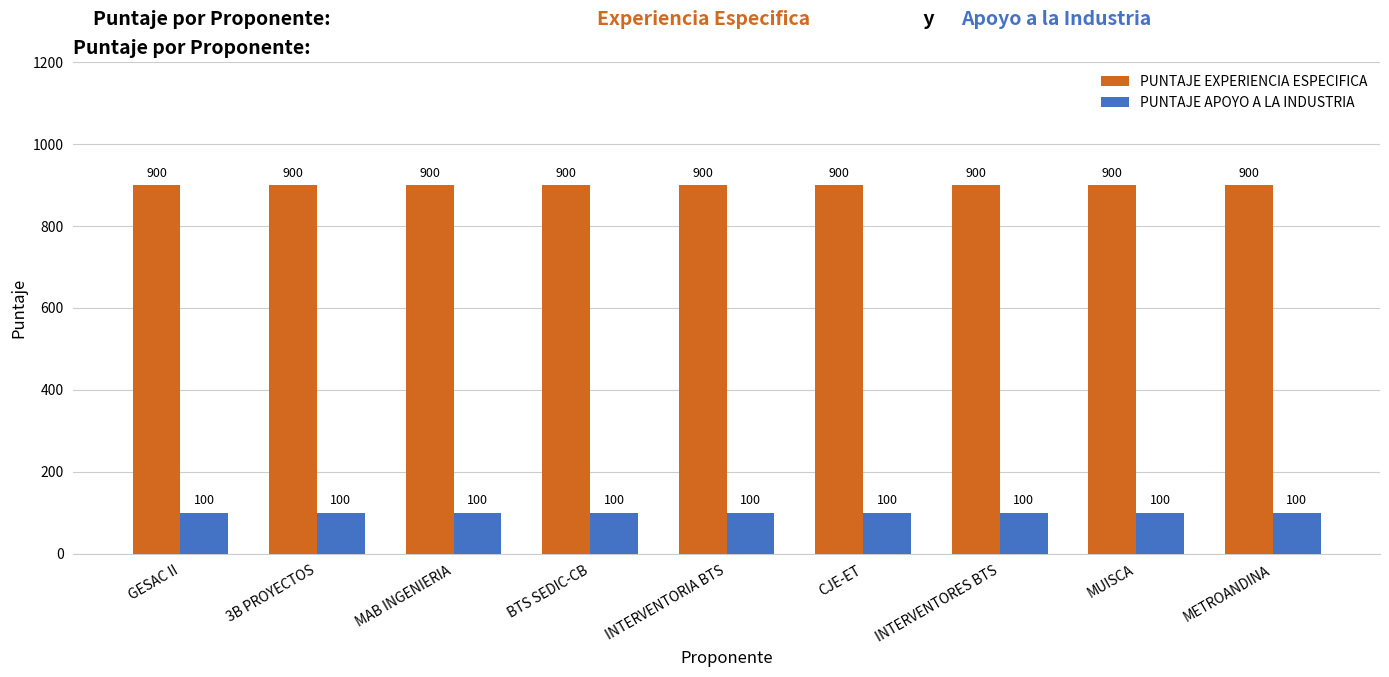

What is the total value across all series at MAB INGENIERIA?

1000